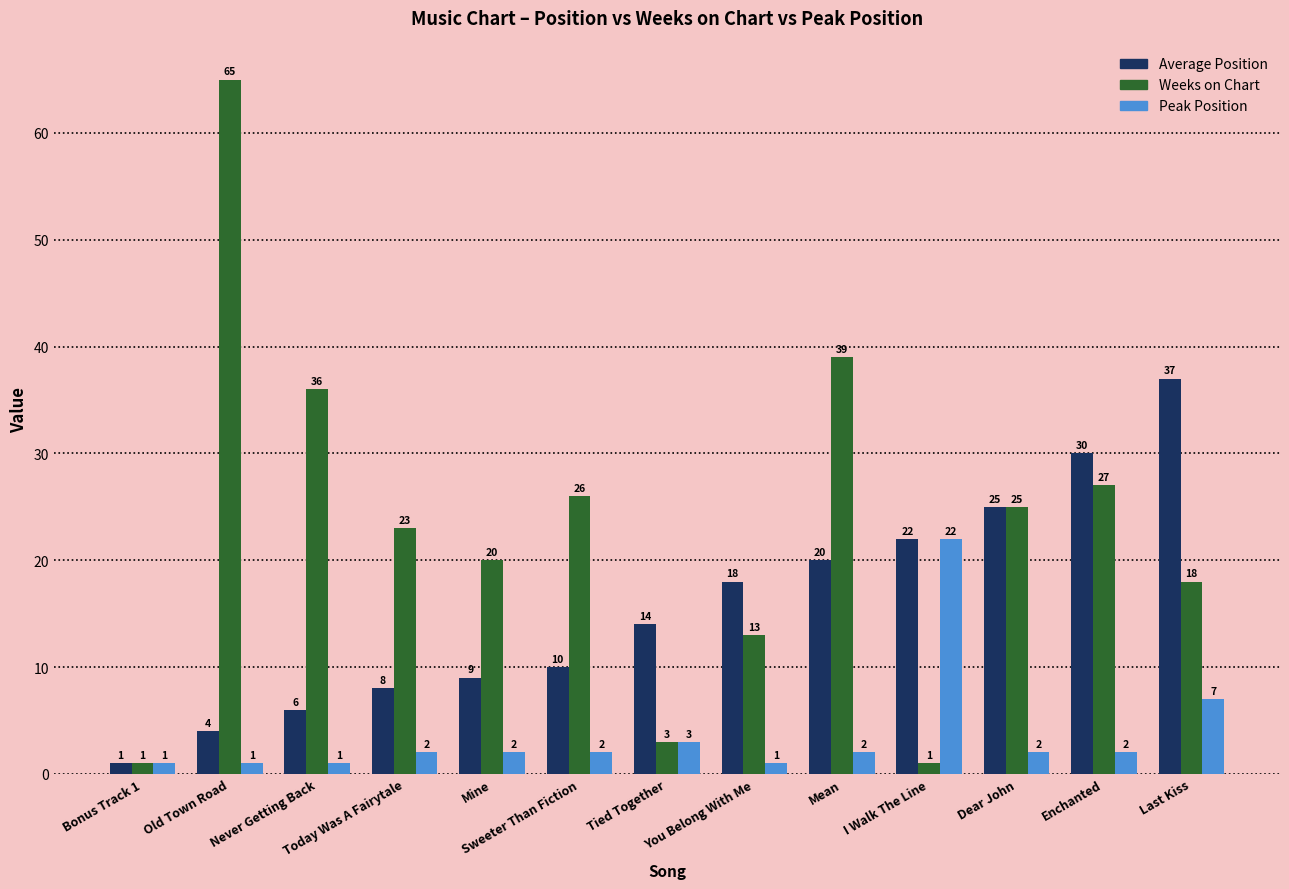

At which category is the sum across all series the highest?

Old Town Road